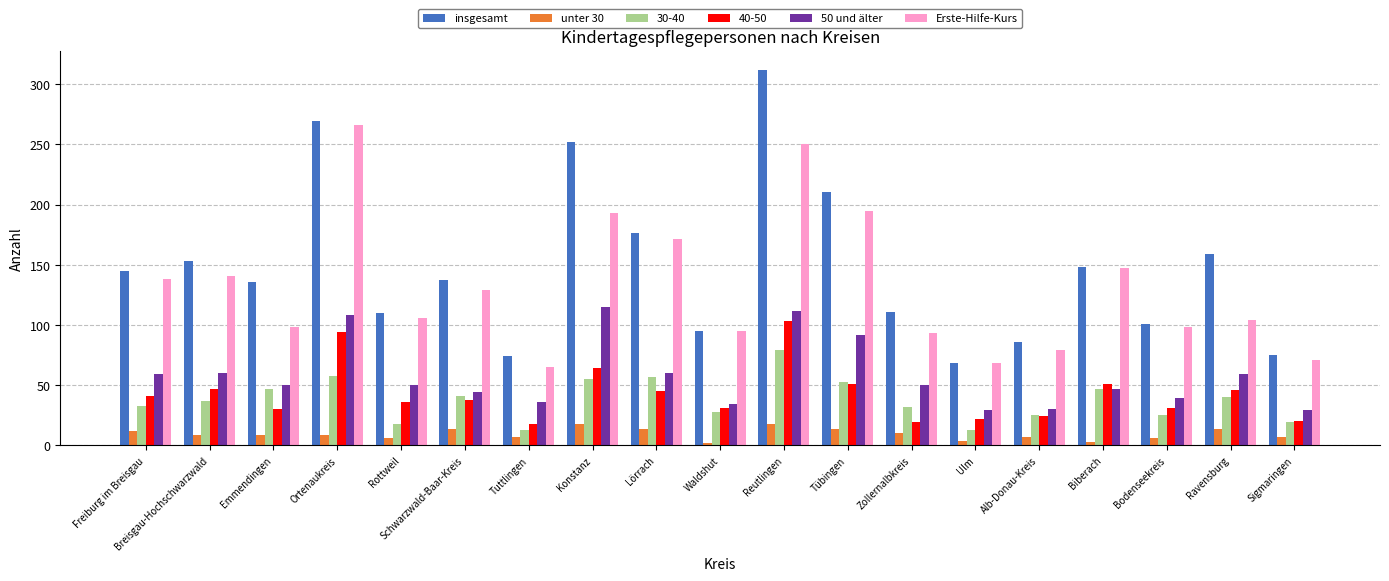

What are all the series names shown in the legend?

insgesamt, unter 30, 30-40, 40-50, 50 und älter, Erste-Hilfe-Kurs